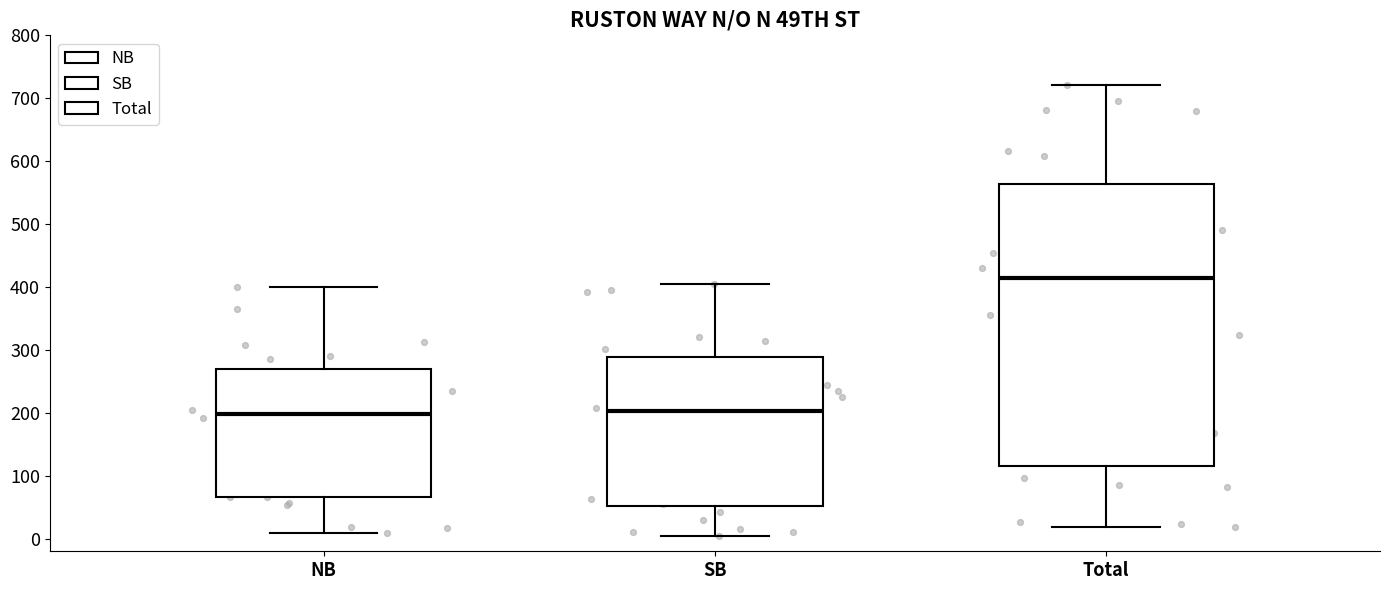

Reading left to right, transcribe this box plot: for each box, give where its median line is, the range the box spans, and where its two whiskers end, as read against the y-axis. The values are not printed on the chart, so give them approximately, as read against the axis.

NB: median 200, box 70 to 270, whiskers 10 to 400
SB: median 200, box 50 to 290, whiskers 10 to 410
Total: median 420, box 120 to 560, whiskers 20 to 720